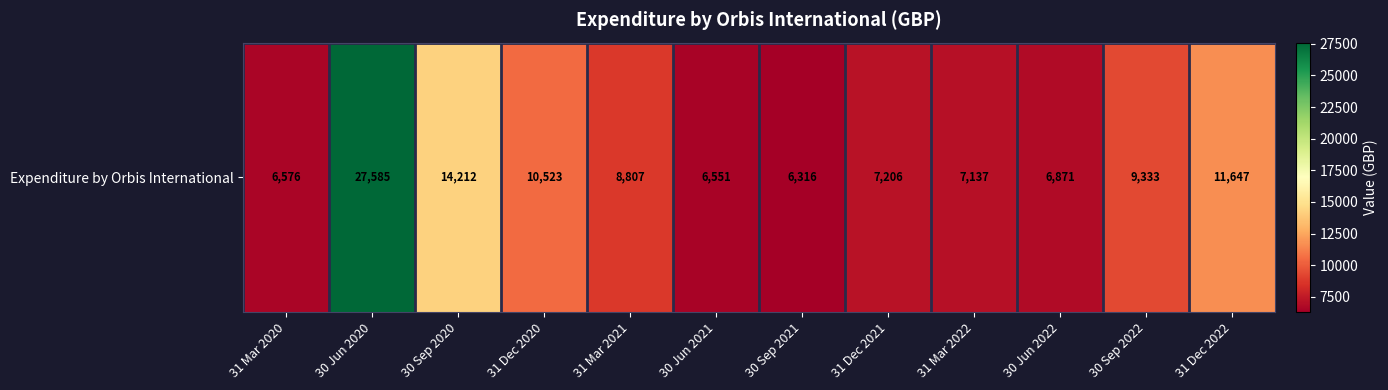

Which category has the highest value across all series?

30 Jun 2020